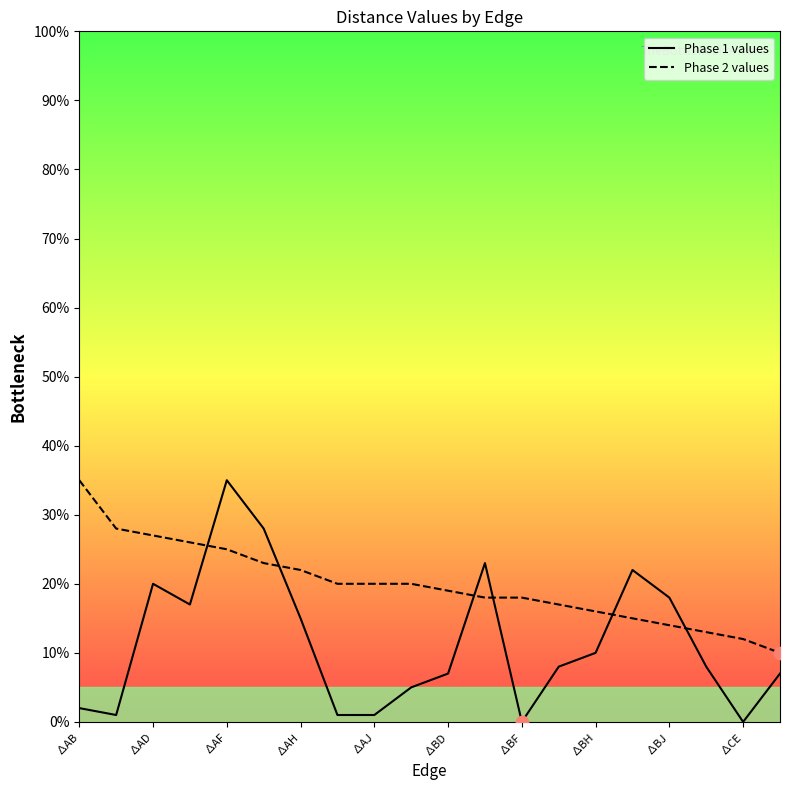

Which series has the largest total across all categories?

Phase 2 values